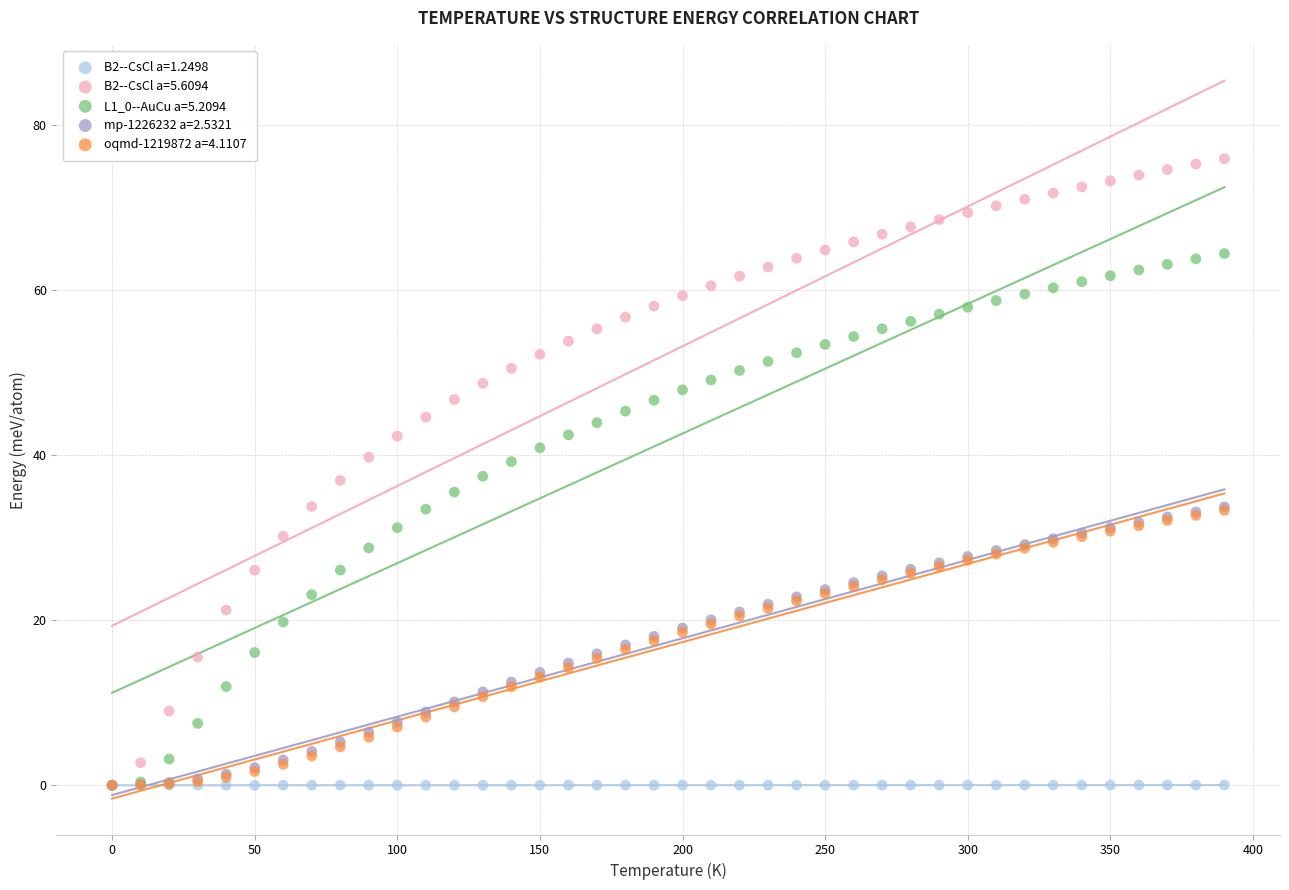

Which series has the largest Y range (max minus min)?

B2--CsCl a=5.6094